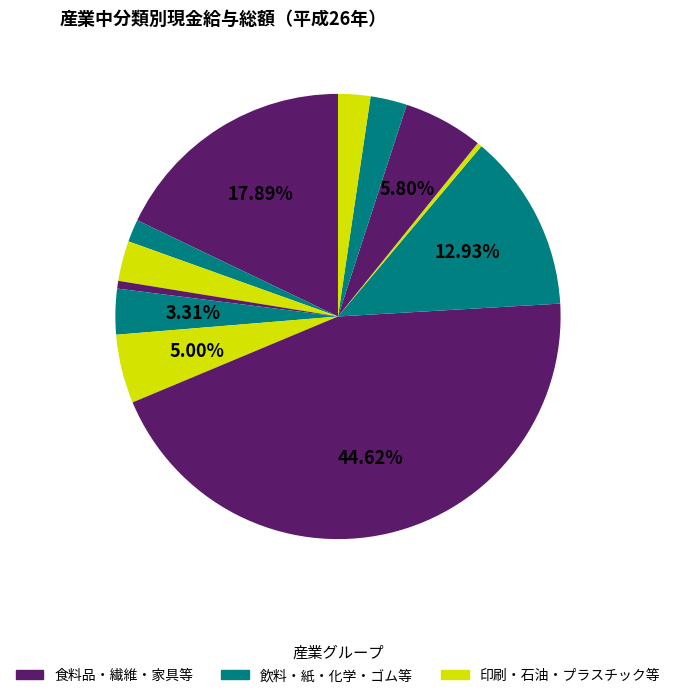

How many segments does this pie chart have?

12